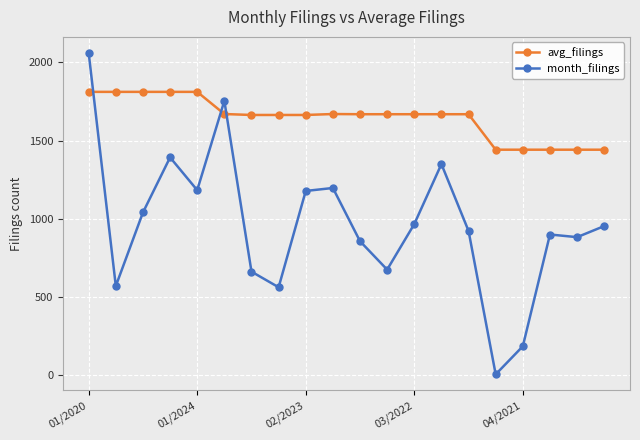

Rank the series by their average value, from lowest to highest.

month_filings, avg_filings